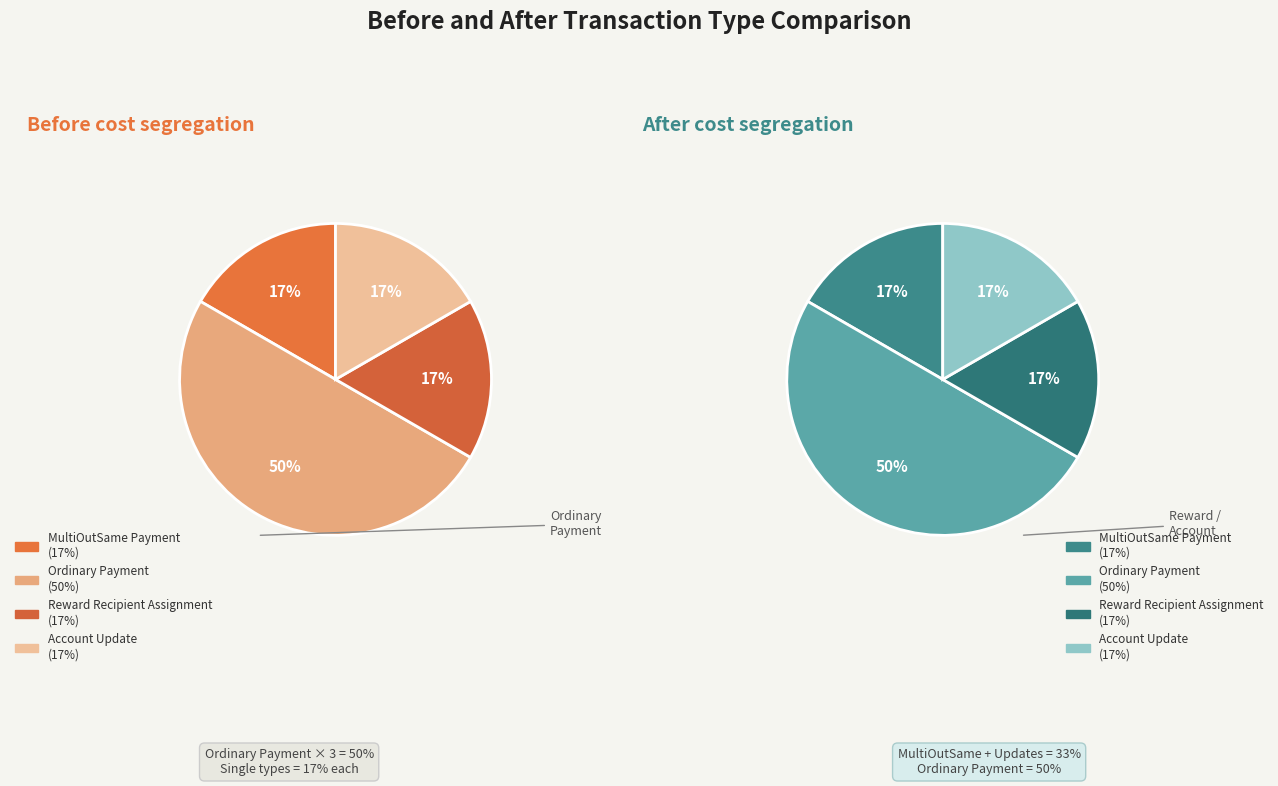

Which has a higher value, Ordinary Payment or Reward Recipient Assignment?

Ordinary Payment